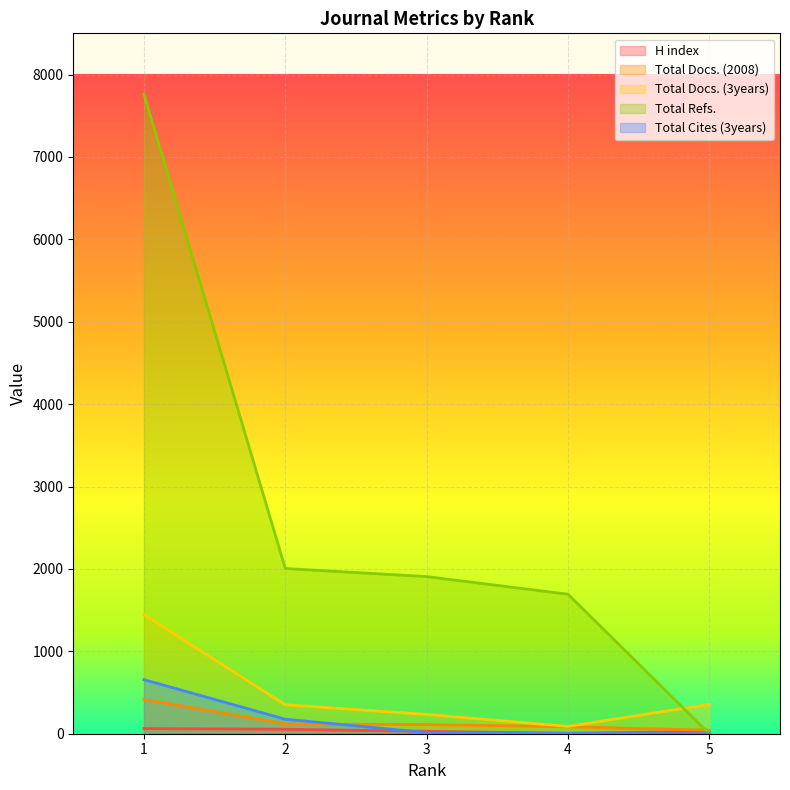

Rank the categories by H index value from highest to lowest.

1, 2, 5, 3, 4